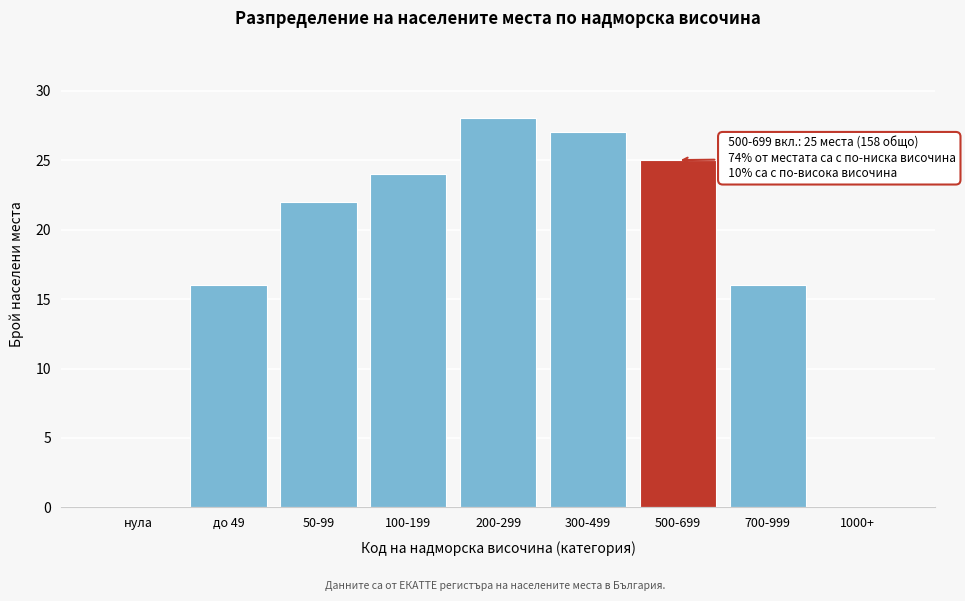

Reading left to right, list all the values displayed in this chart.

нула=0	до 49=16	50-99=22	100-199=24	200-299=28	300-499=27	500-699=25	700-999=16	1000+=0